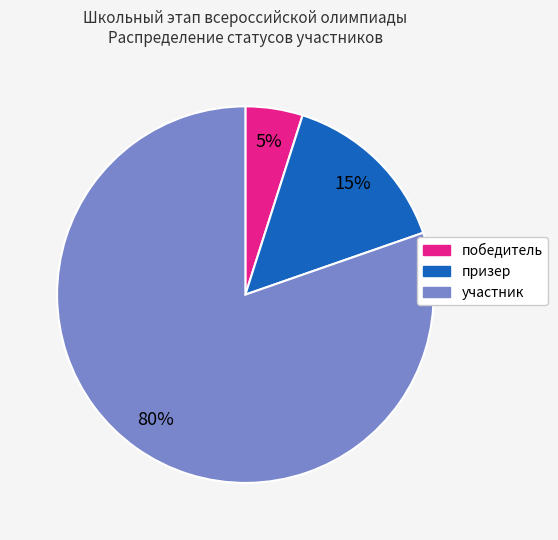

True or false: участник accounts for 67% of the total.

False